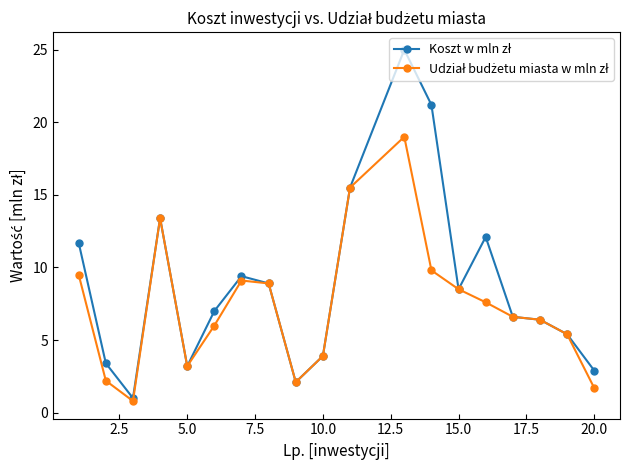

At how many categories does at least one series exceed 14?

3